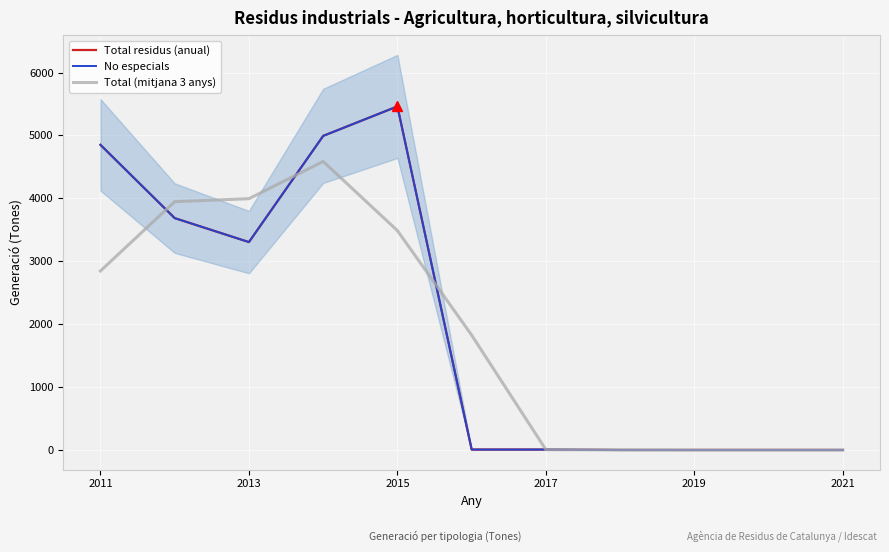

Reading left to right, list all the values displayed in this chart.

Total residus (anual): 4851.0	3686.0	3305.0	4993.0	5462.0	7.0	7.0	0.0	0.0	0.0	0.0
No especials: 4851.0	3686.0	3305.0	4993.0	5462.0	7.0	7.0	0.0	0.0	0.0	0.0
Total (mitjana 3 anys): 2845.7	3947.3	3994.7	4586.7	3487.3	1825.3	4.7	2.3	0.0	0.0	0.0